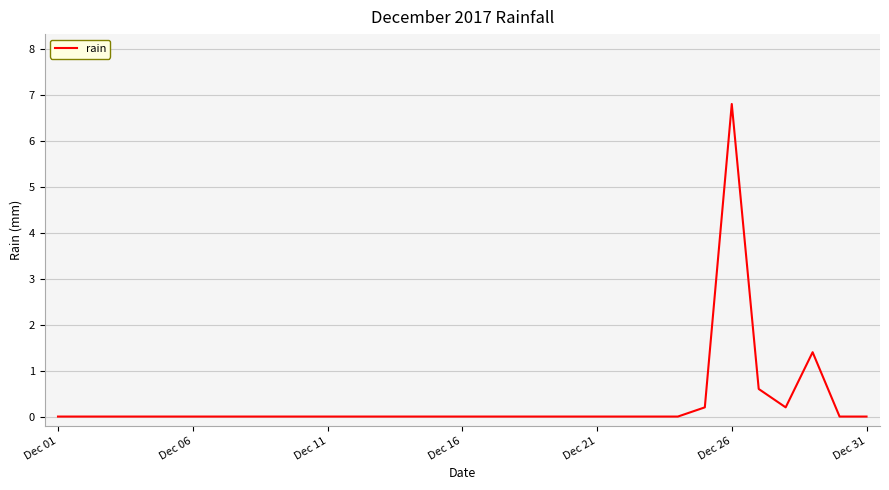

What is the maximum value shown in the chart?

6.8